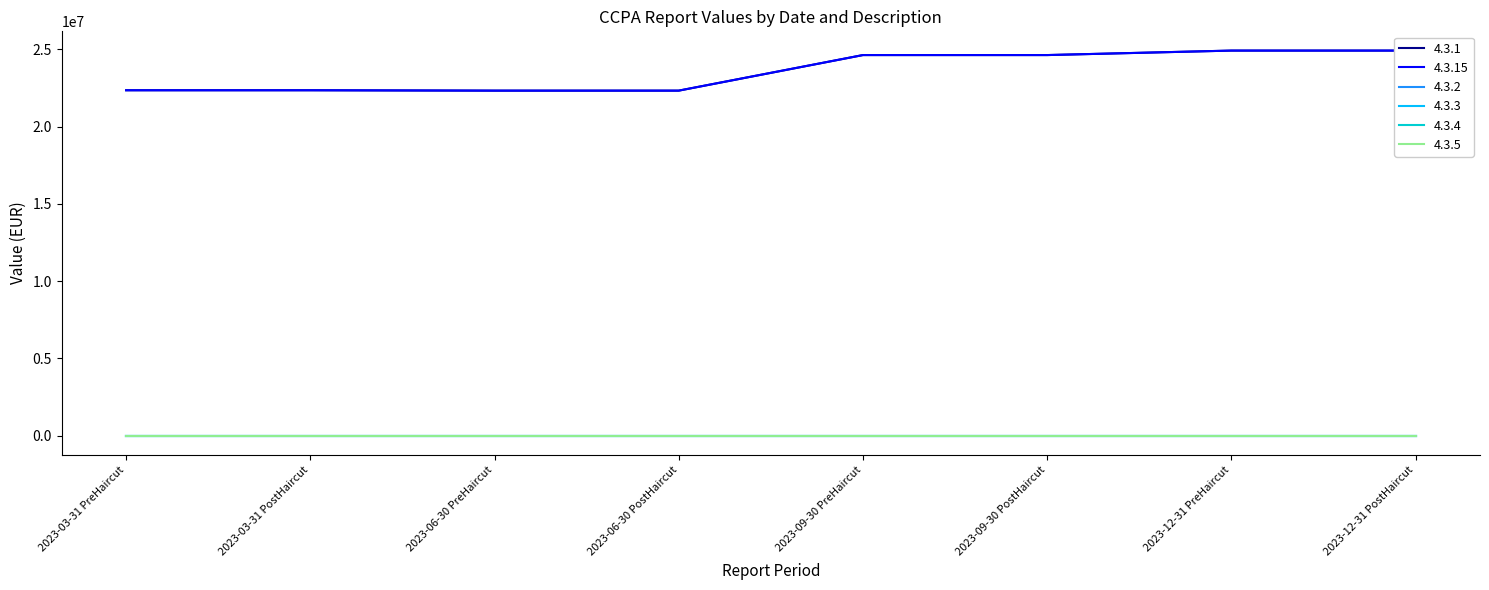

Reading left to right, transcribe all the data shown in this chart.

4.3.1: 22361370.6	22361370.6	22336639.0	22336639.0	24639242.7	24639242.7	24929390.6	24929390.6
4.3.15: 22361370.6	22361370.6	22336639.0	22336639.0	24639242.7	24639242.7	24929390.6	24929390.6
4.3.2: 0.0	0.0	0.0	0.0	0.0	0.0	0.0	0.0
4.3.3: 0.0	0.0	0.0	0.0	0.0	0.0	0.0	0.0
4.3.4: 0.0	0.0	0.0	0.0	0.0	0.0	0.0	0.0
4.3.5: 0.0	0.0	0.0	0.0	0.0	0.0	0.0	0.0